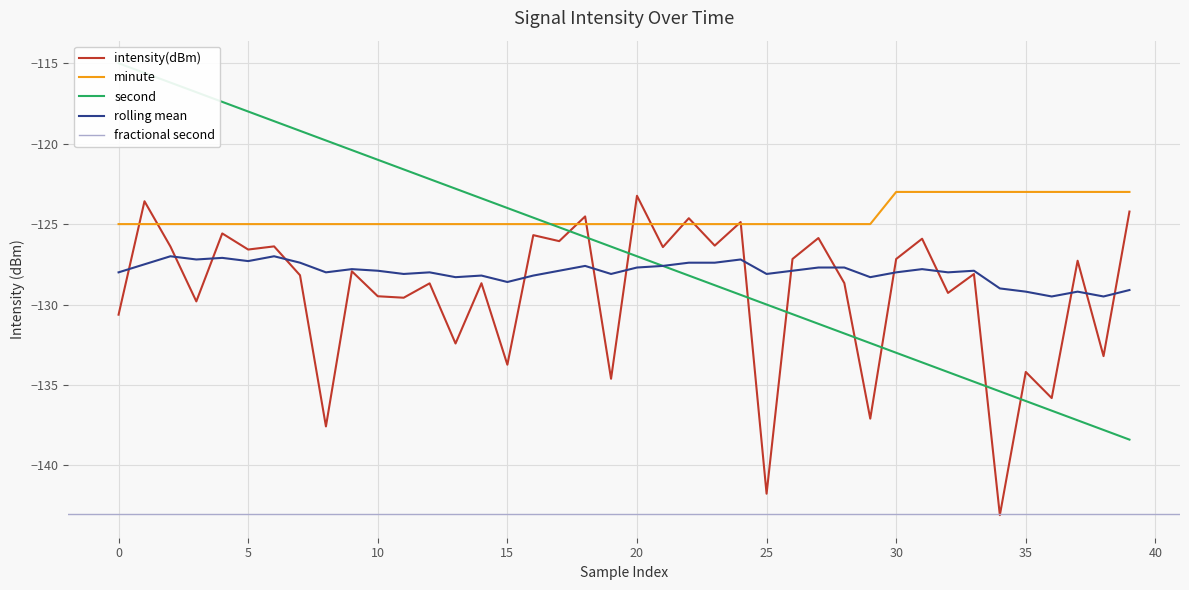

The intensity(dBm) series shows -227.5 at 25. True or false?

False